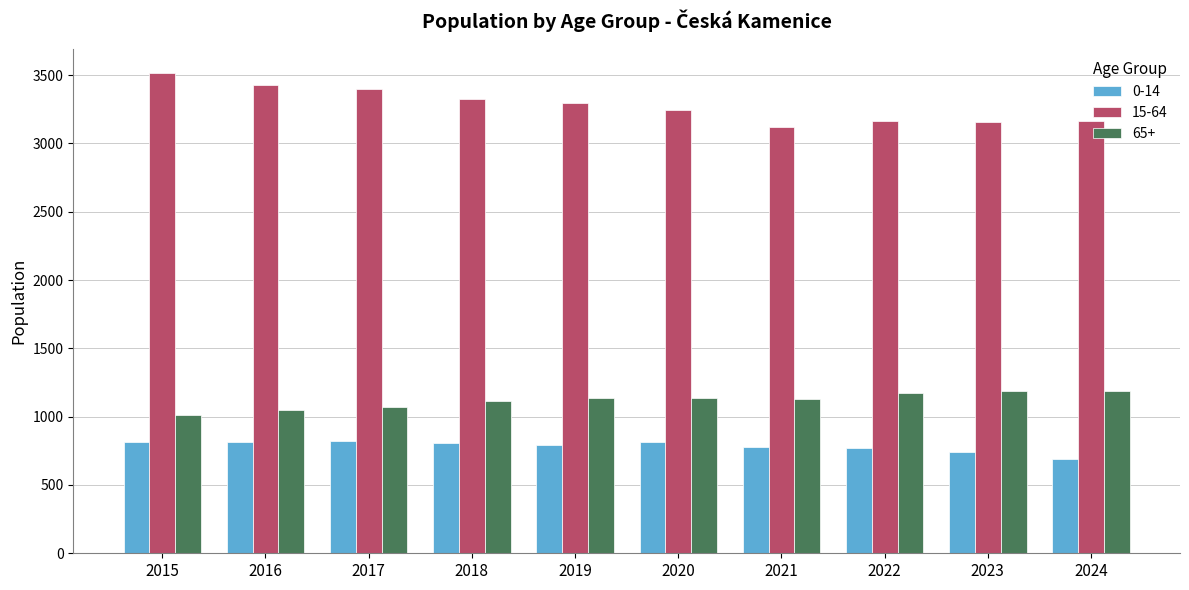

How many bars are there in total?

30